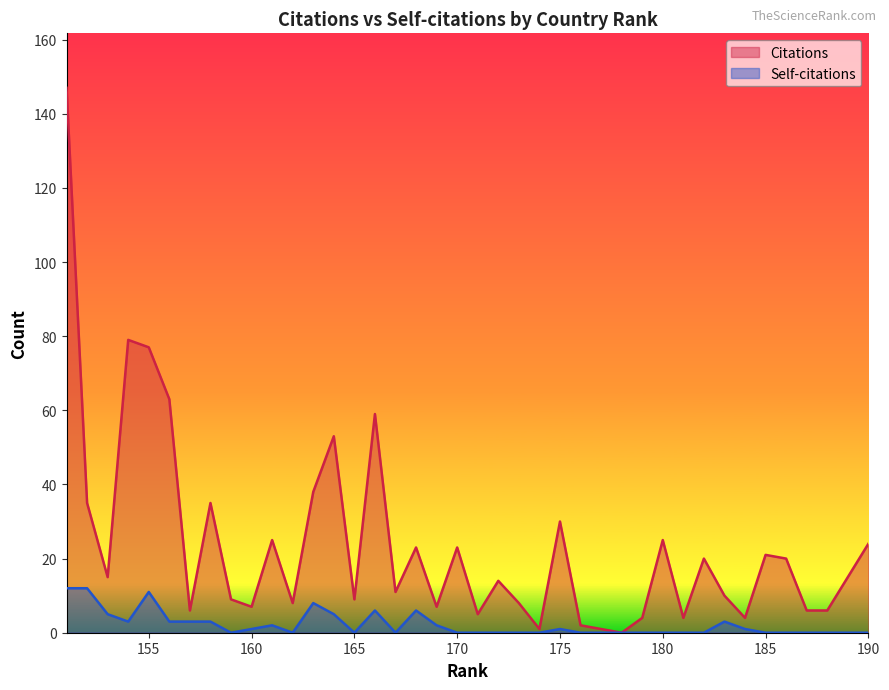

What is the value of the Citations point at the 30th from the left?

25